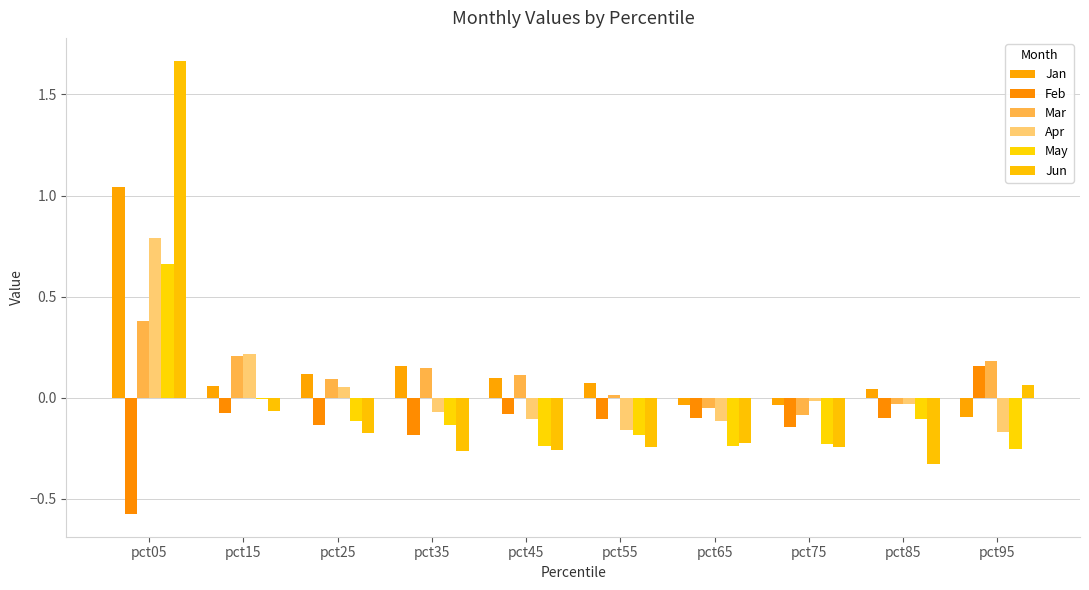

How many categories are shown in the chart?

10